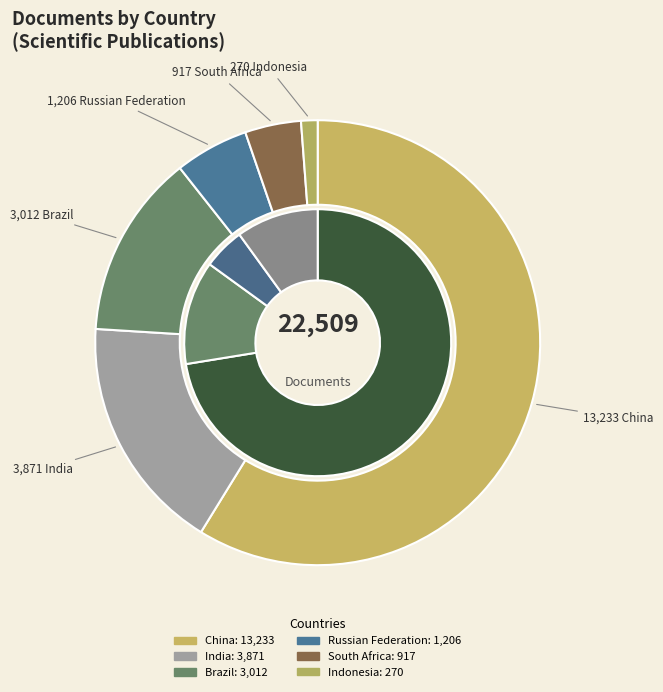

Which slice is the largest?

China